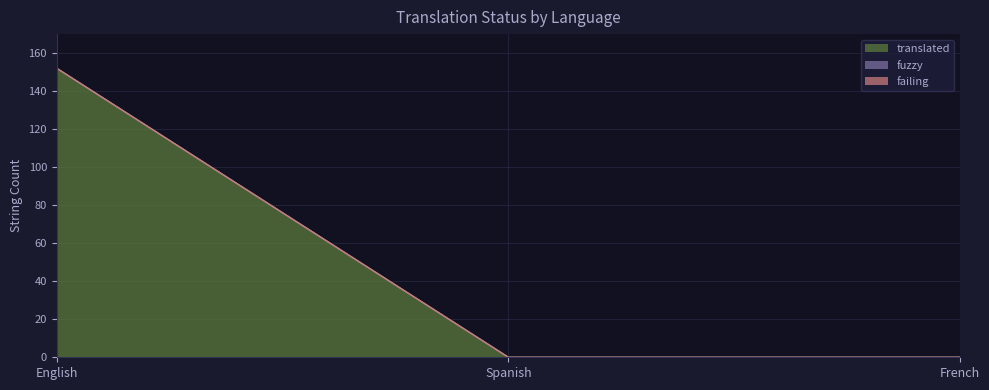

At French, list the series in order from smallest to largest.

translated, fuzzy, failing